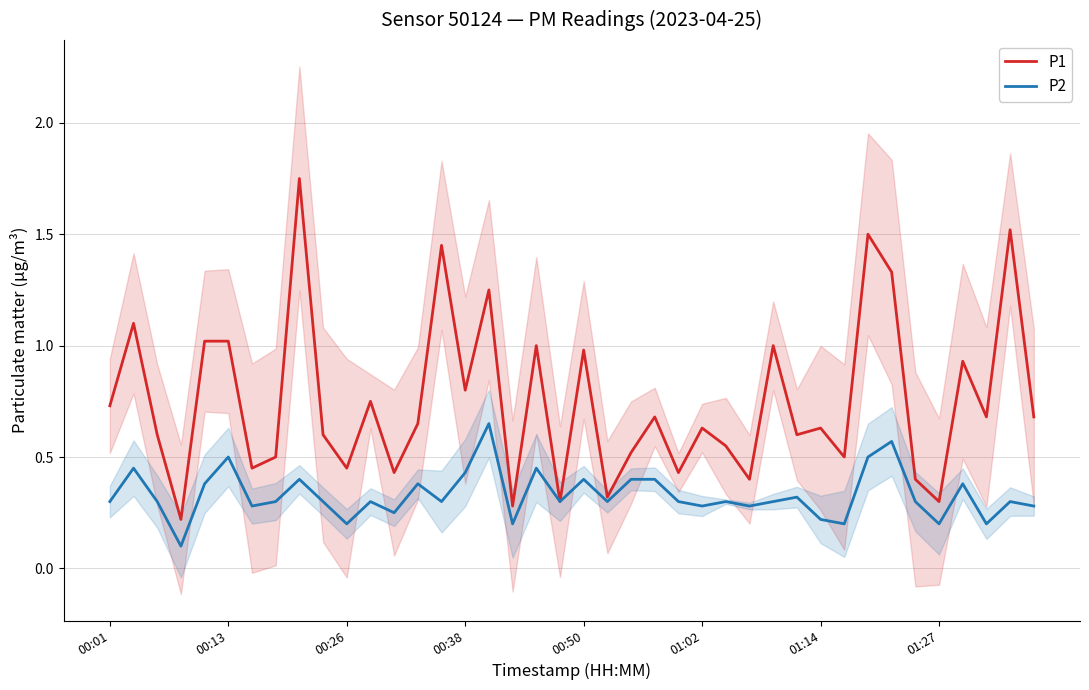

The value of P1 at 32 is 1.5. True or false?

True